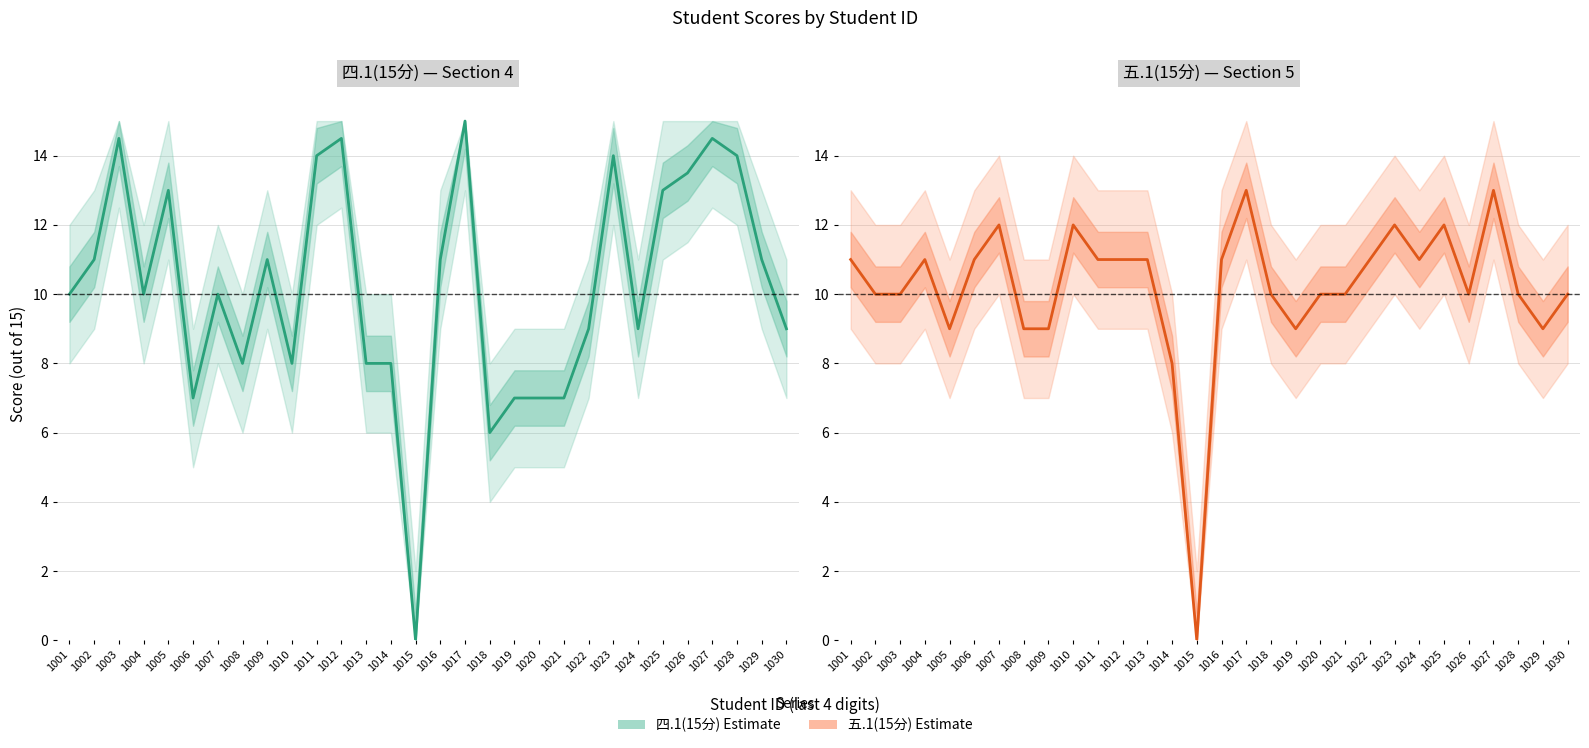

True or false: 五.1(15分) has a value of 12.0 at 1023.

True